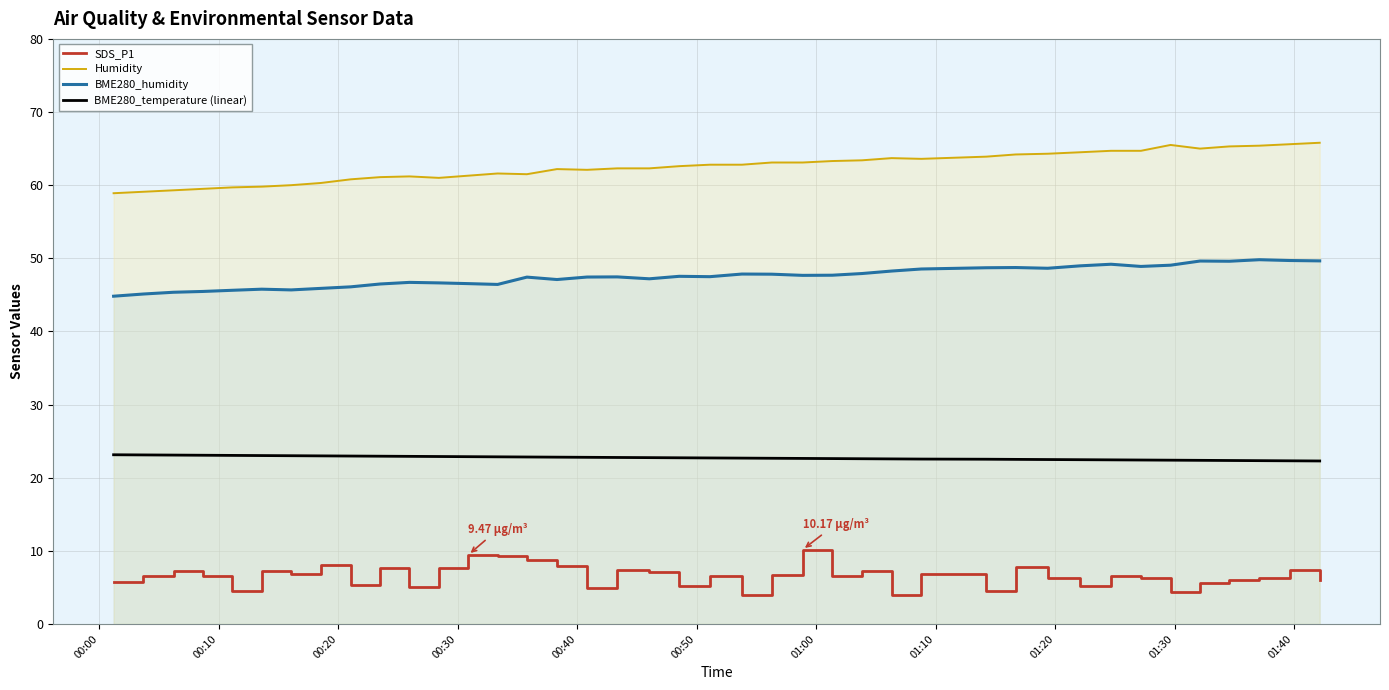

Which series has the largest total across all categories?

Humidity